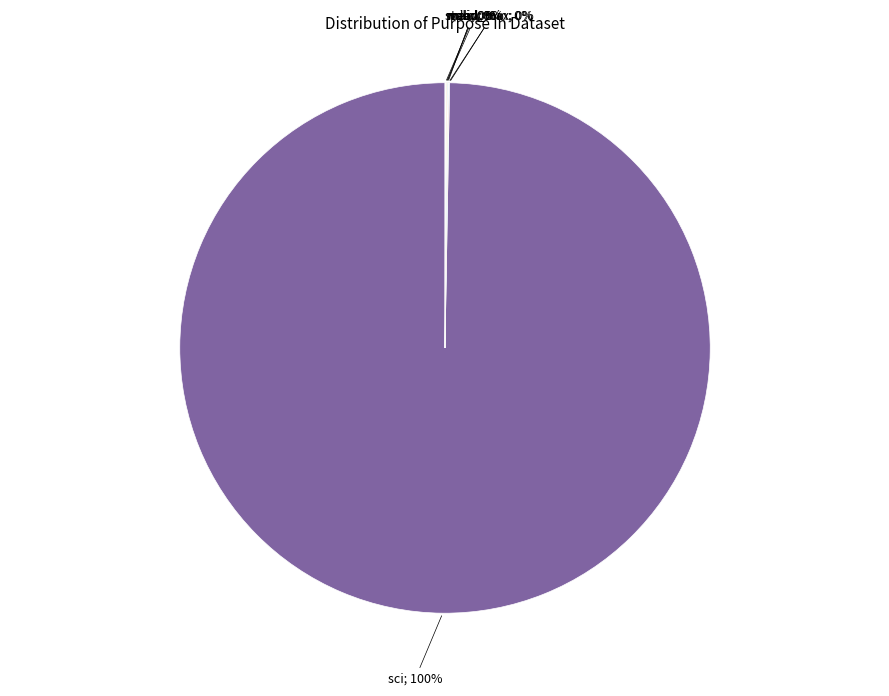

To the nearest percent, what is the average slice percentage?

14%